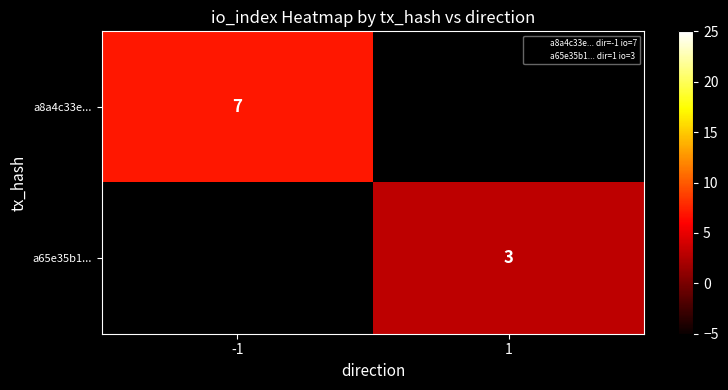

The a65e35b1... series shows 3 at 1. True or false?

True